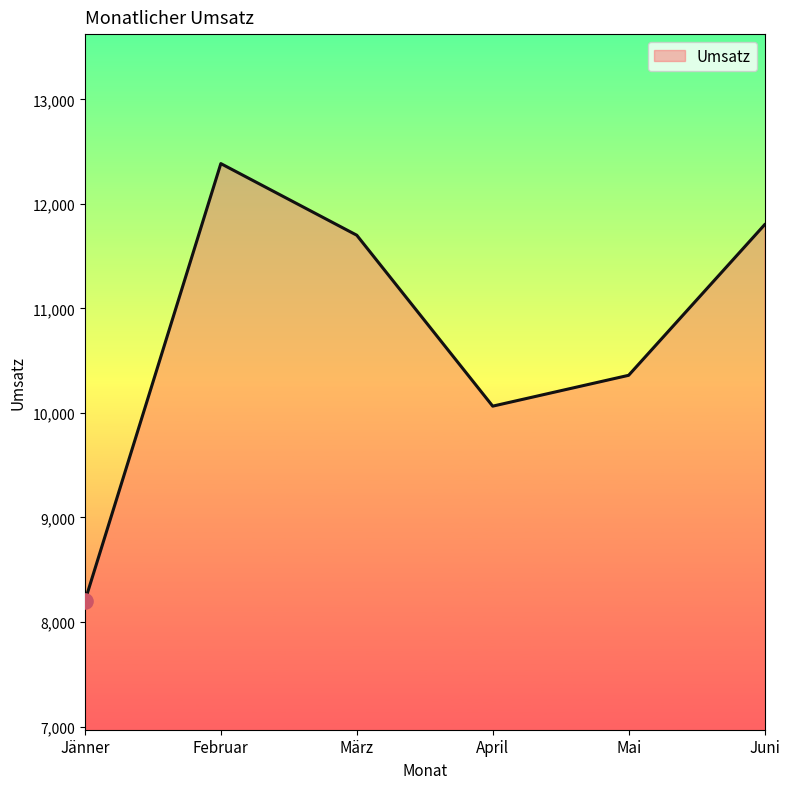

What is the change in value from Mai to Juni?

+1440